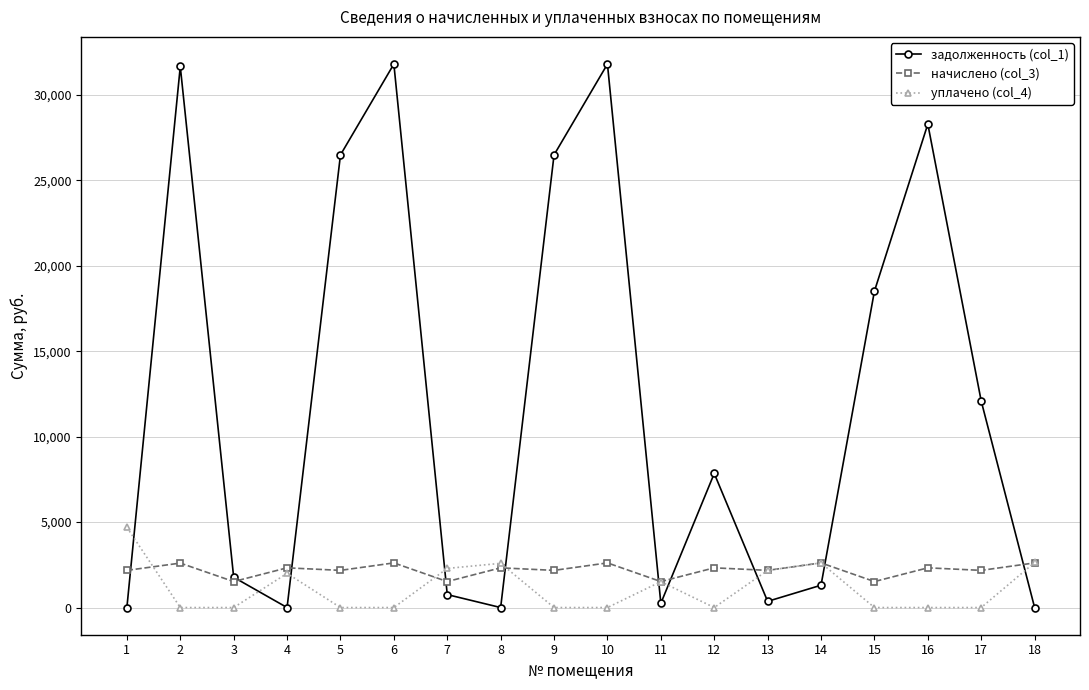

True or false: уплачено (col_4) has more than 2 interior local peaks.

True